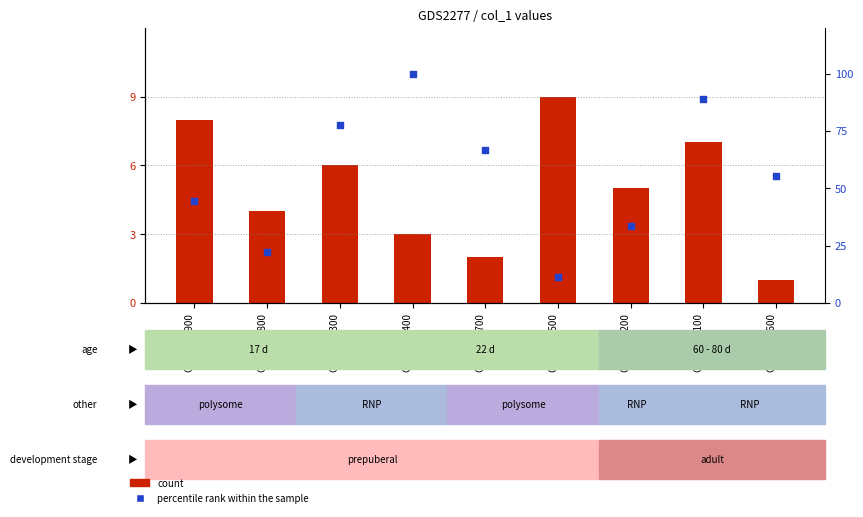

At which category is the sum across all series the highest?

GSM0000400